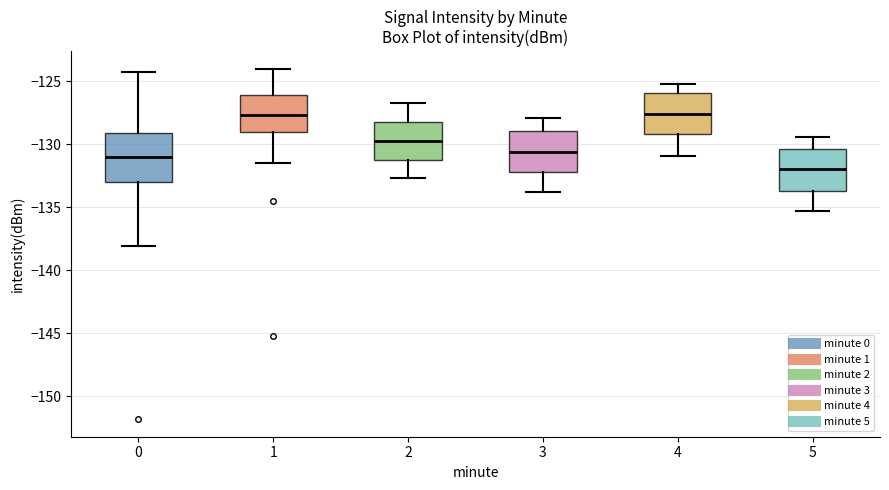

Reading left to right, read every box against the y-axis: the position of its median line, the range the box covers, and the ends of its whiskers. The values are not printed on the chart, so give them approximately, as read against the axis.

0: median -131.0, box -133.0 to -129.0, whiskers -138.0 to -124.5
1: median -127.5, box -129.0 to -126.0, whiskers -131.5 to -124.0
2: median -129.5, box -131.5 to -128.0, whiskers -132.5 to -126.5
3: median -130.5, box -132.0 to -129.0, whiskers -134.0 to -128.0
4: median -127.5, box -129.0 to -126.0, whiskers -131.0 to -125.0
5: median -132.0, box -133.5 to -130.5, whiskers -135.5 to -129.5